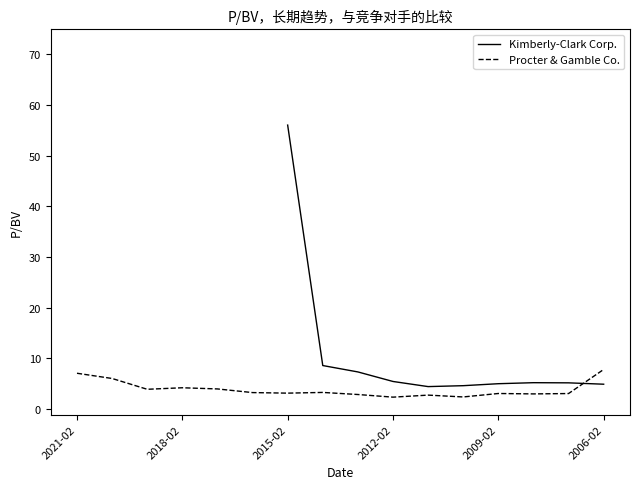

What is the approximate value of Procter & Gamble Co. at 2015-02?

3.2